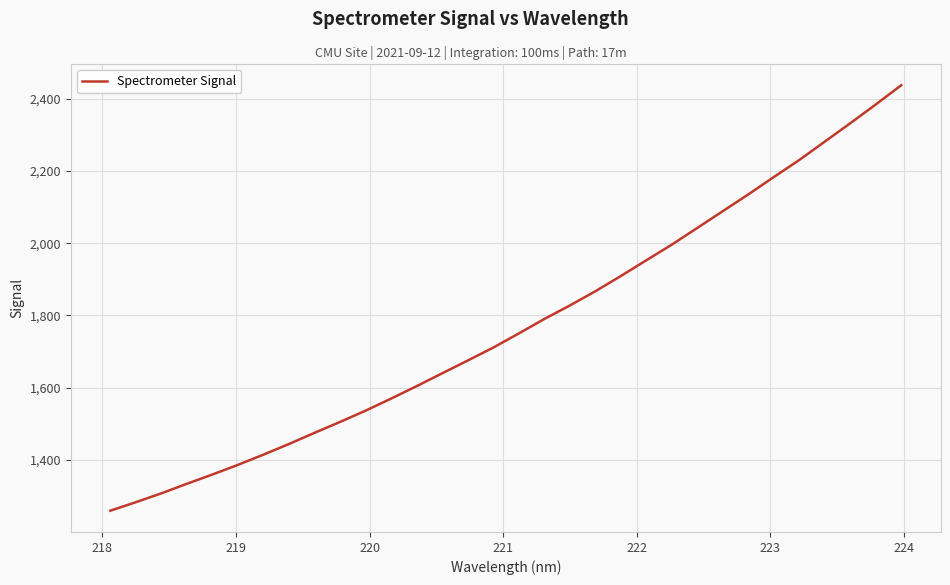

What is the difference between the maximum and minimum values?

1178.1